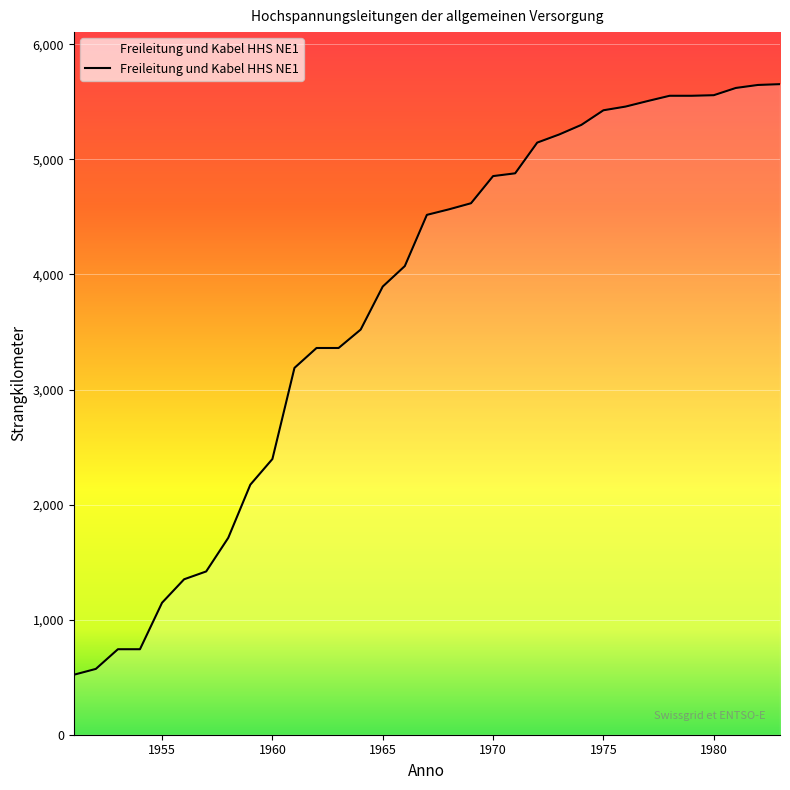

What is the difference between the second highest and second lowest values?

5075.0